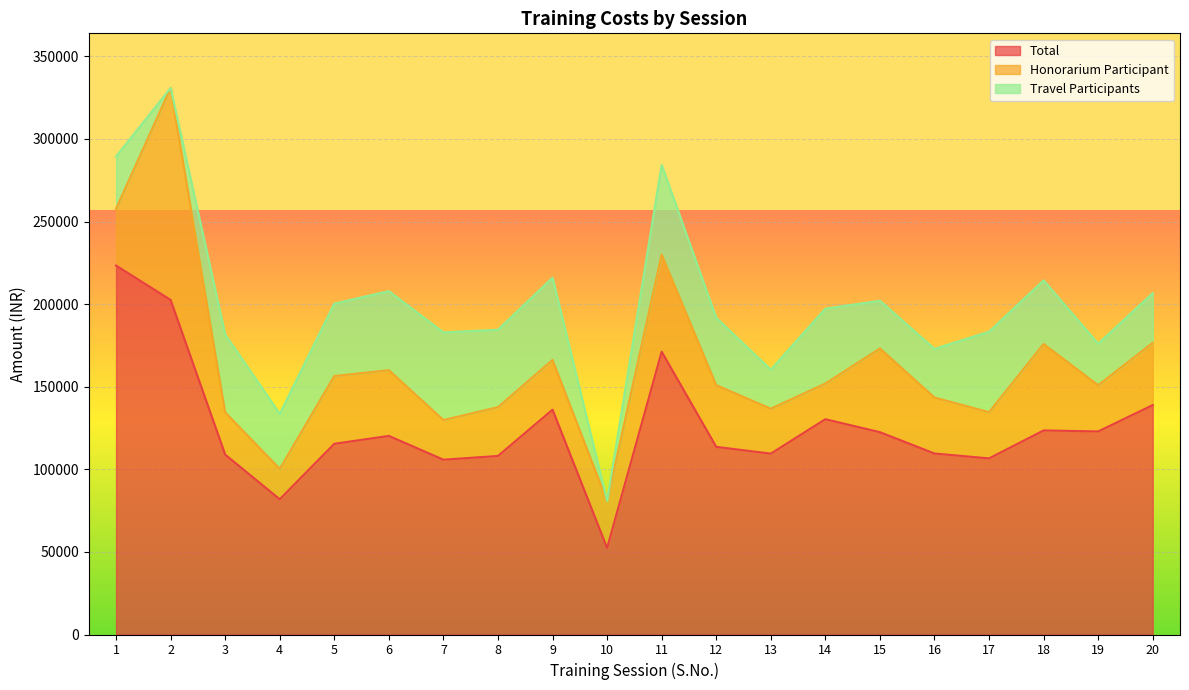

What is the spread (max minus min) of values at 16?

80121